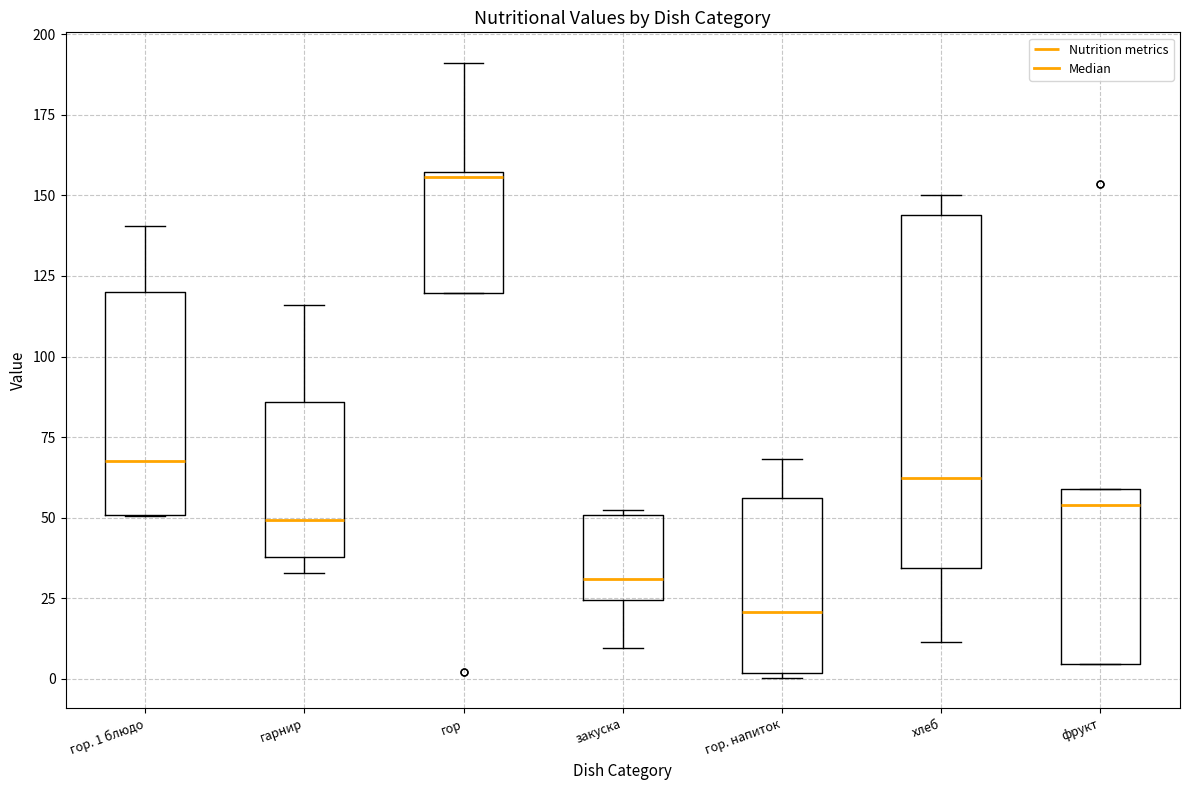

Reading left to right, read every box against the y-axis: the position of its median line, the range the box covers, and the ends of its whiskers. The values are not printed on the chart, so give them approximately, as read against the axis.

гор. 1 блюдо: median 70, box 50 to 120, whiskers 50 to 140
гарнир: median 50, box 40 to 85, whiskers 35 to 115
гор: median 155 (just below the box's upper edge), box 120 to 155, whiskers 120 to 190
закуска: median 30, box 25 to 50, whiskers 10 to 50
гор. напиток: median 20, box 0 to 55, whiskers 0 to 70
хлеб: median 60, box 35 to 145, whiskers 10 to 150
фрукт: median 55, box 5 to 60, whiskers 5 to 60